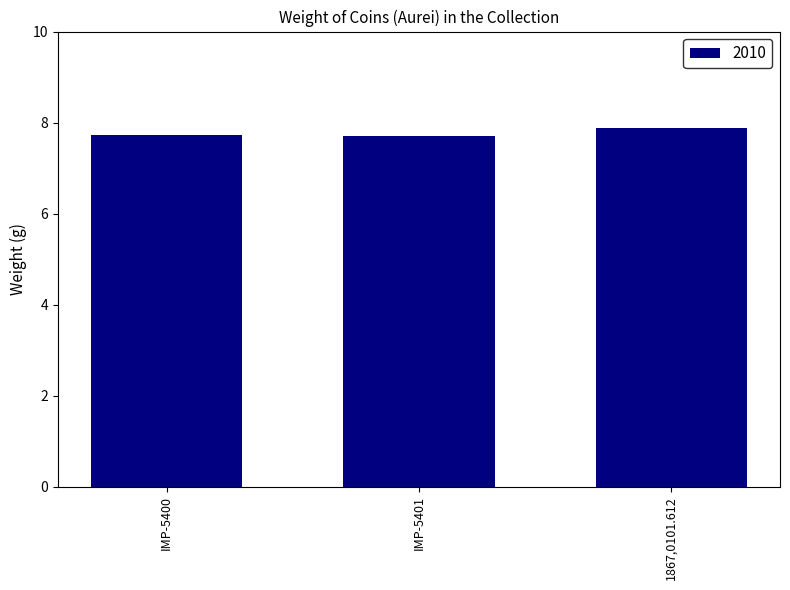

Which has a higher value, IMP-5400 or 1867,0101.612?

1867,0101.612